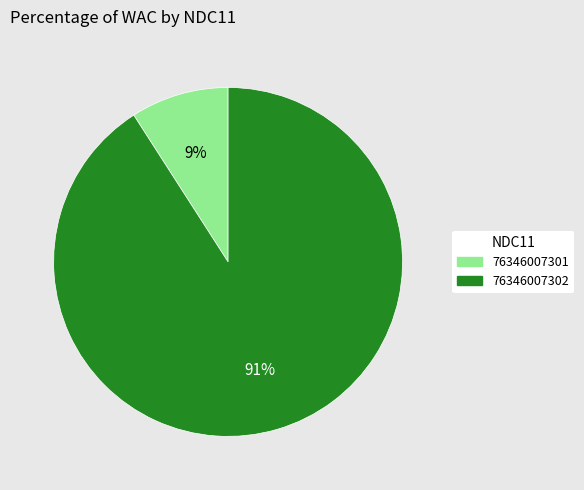

Which has a higher value, 76346007301 or 76346007302?

76346007302